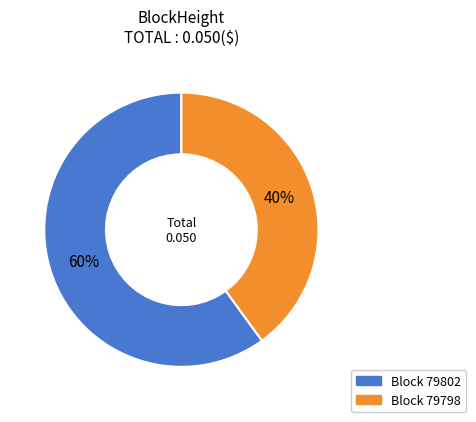

To the nearest percent, what is the average slice percentage?

50%